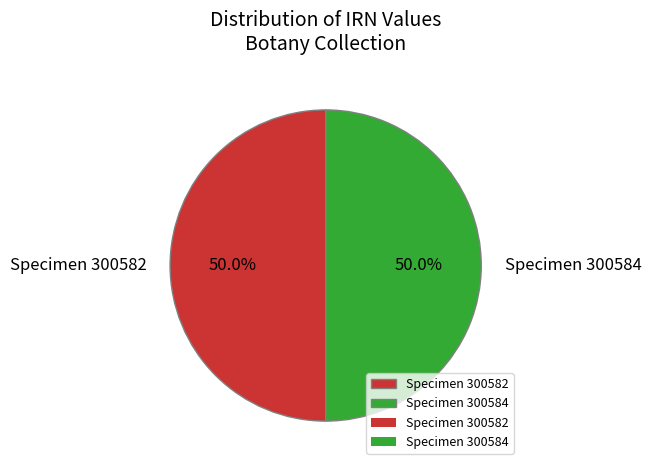

Approximately how many times larger is the value at Specimen 300584 compared to Specimen 300582?

1.0